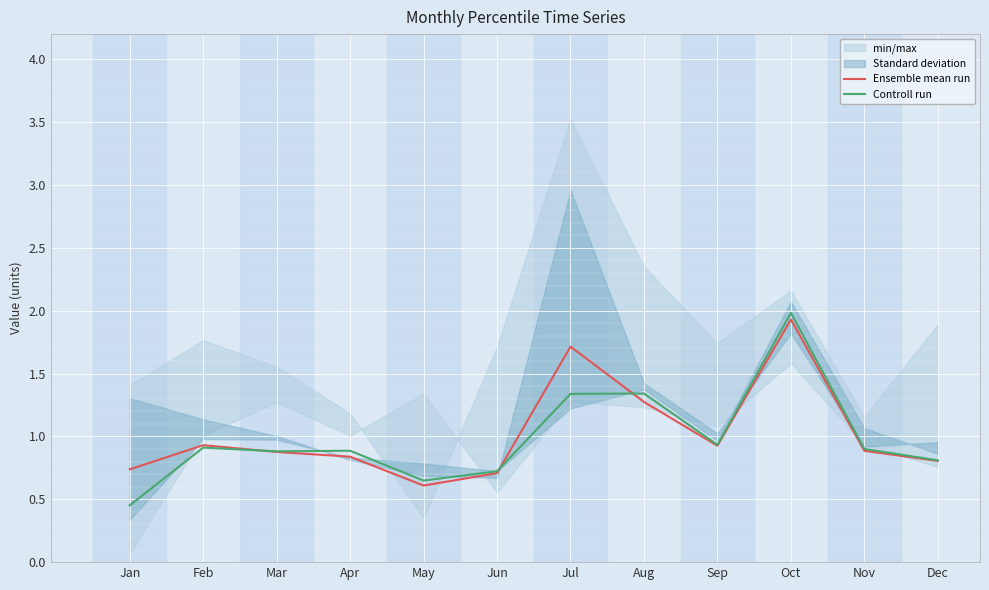

What is the difference between the Controll run values at Feb and Jul?

0.4